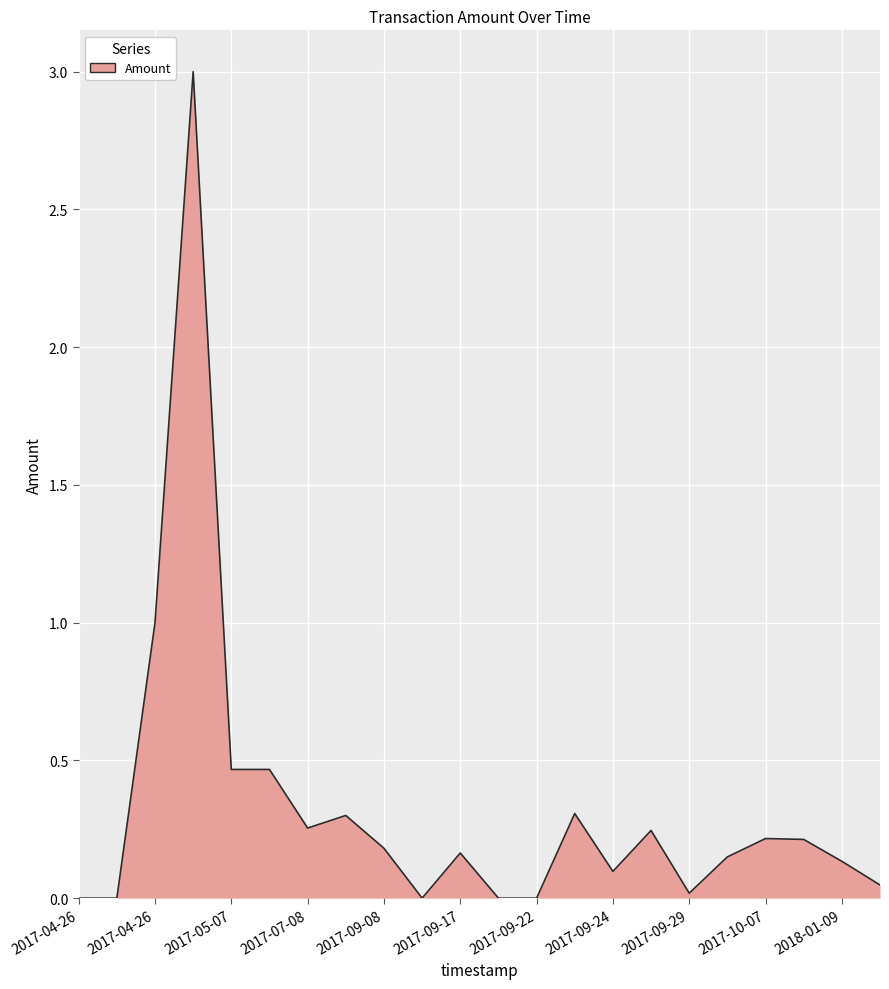

What is the difference between the maximum and minimum values?

3.0